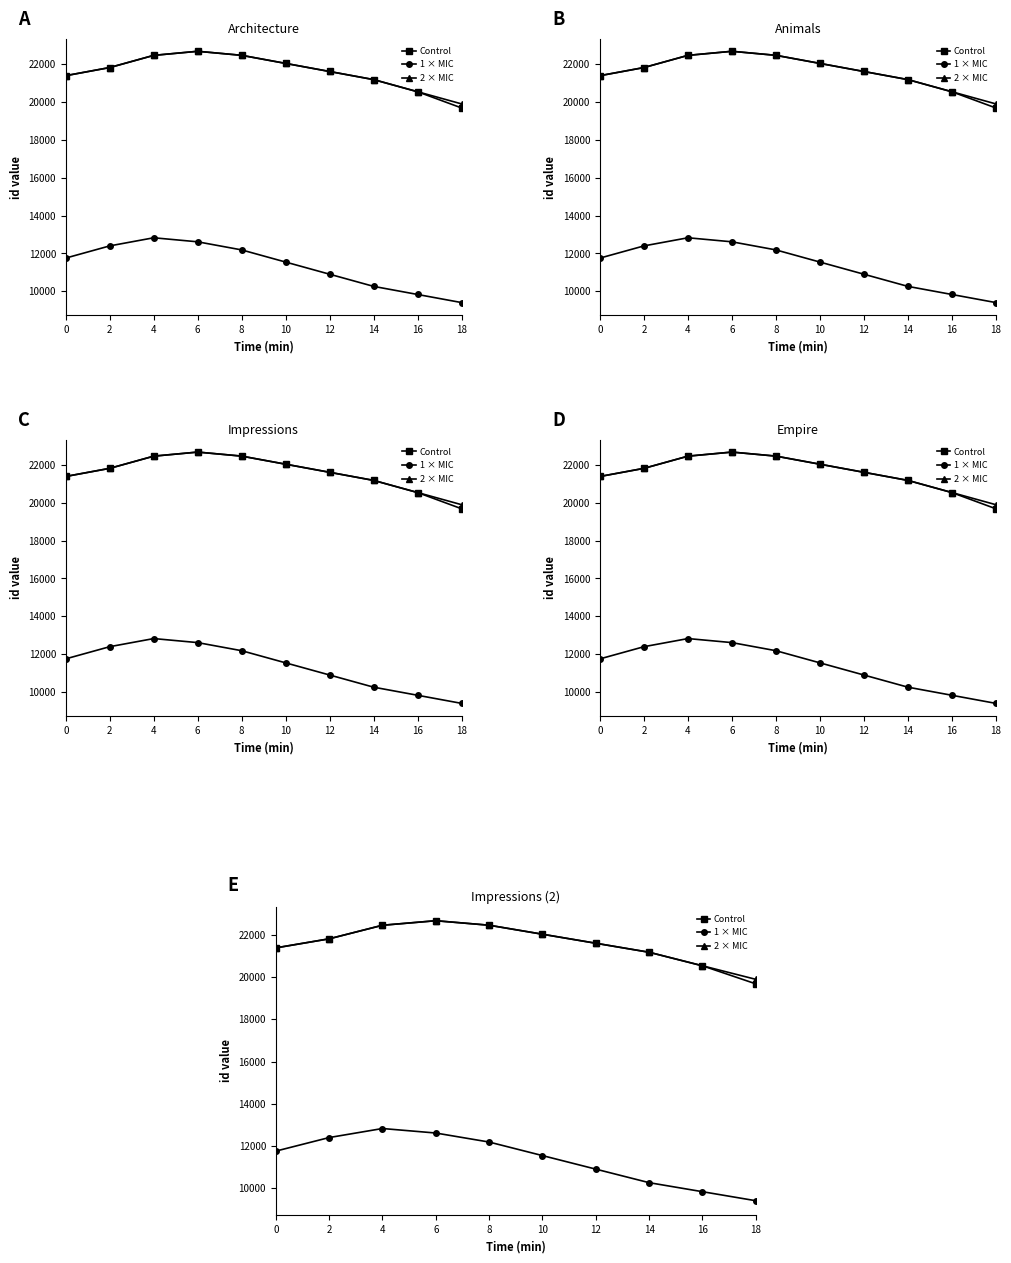

What is the highest value of the 2 × MIC series?

22664.9